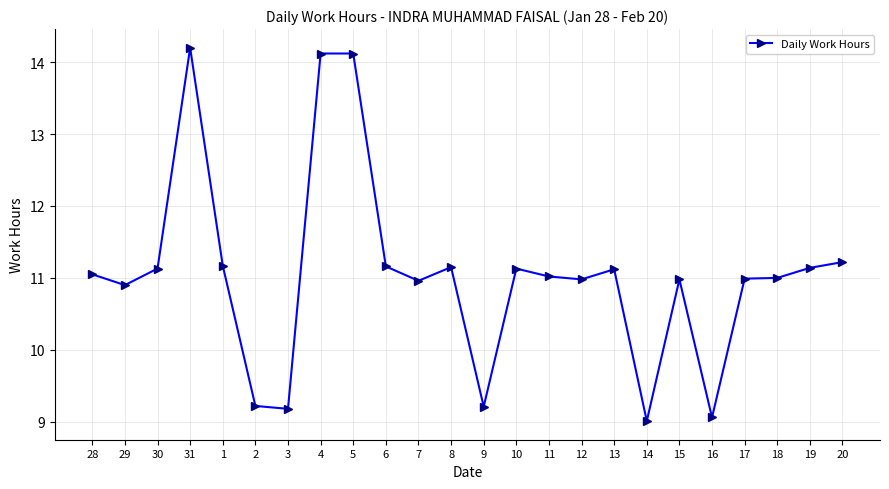

What is the approximate value at 17?

11.0